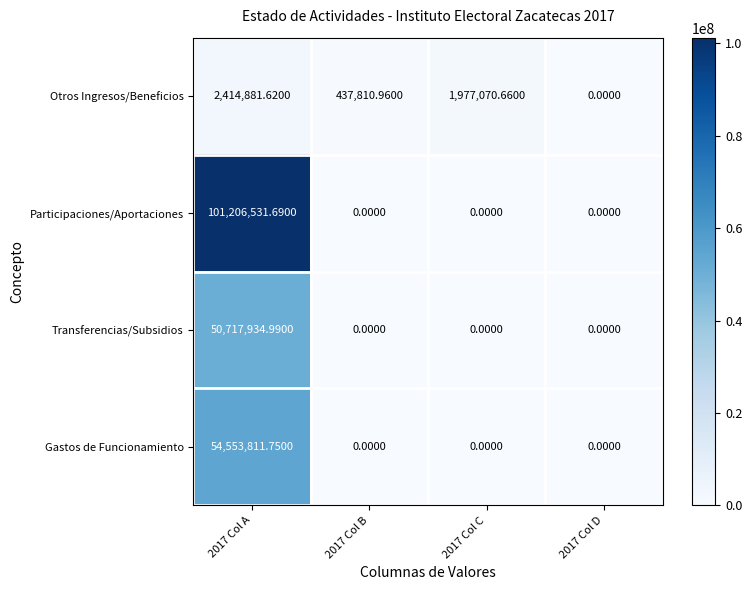

Which series has the largest total across all categories?

Participaciones/Aportaciones